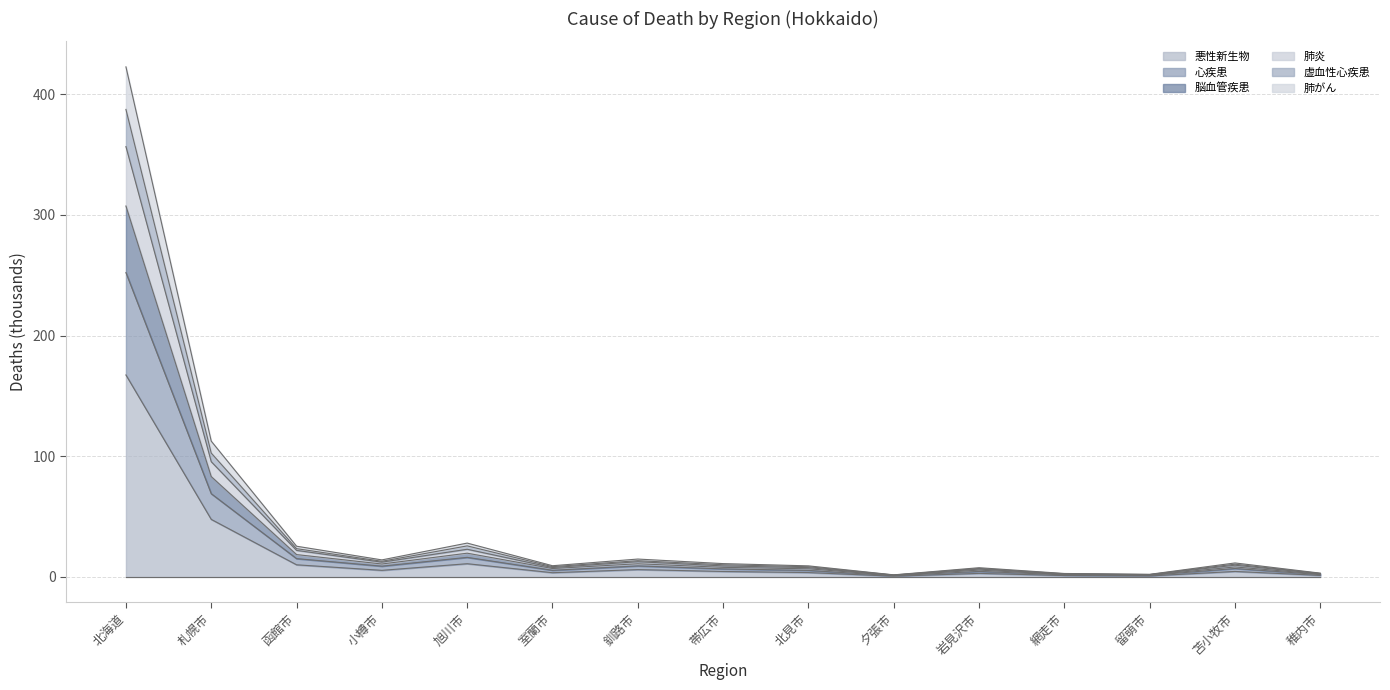

Where is the first local minimum for 心疾患?

小樽市